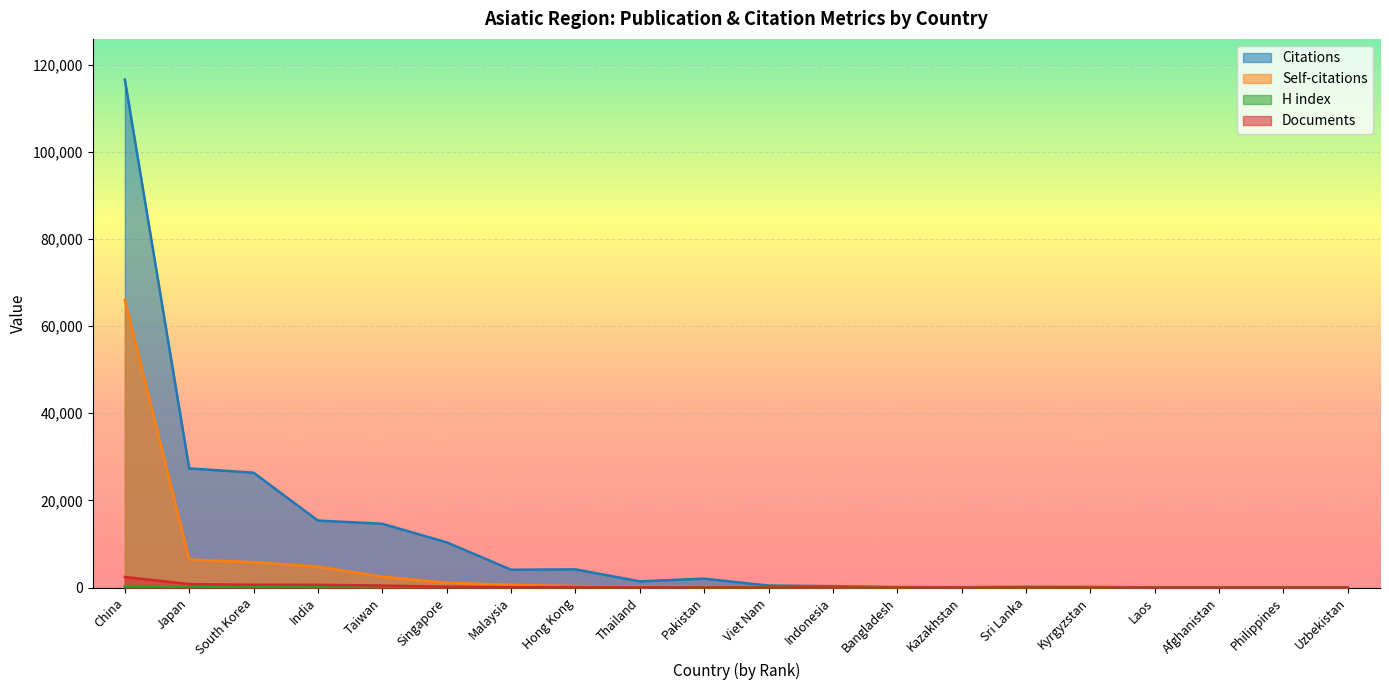

True or false: Documents and Citations intersect in this chart.

False